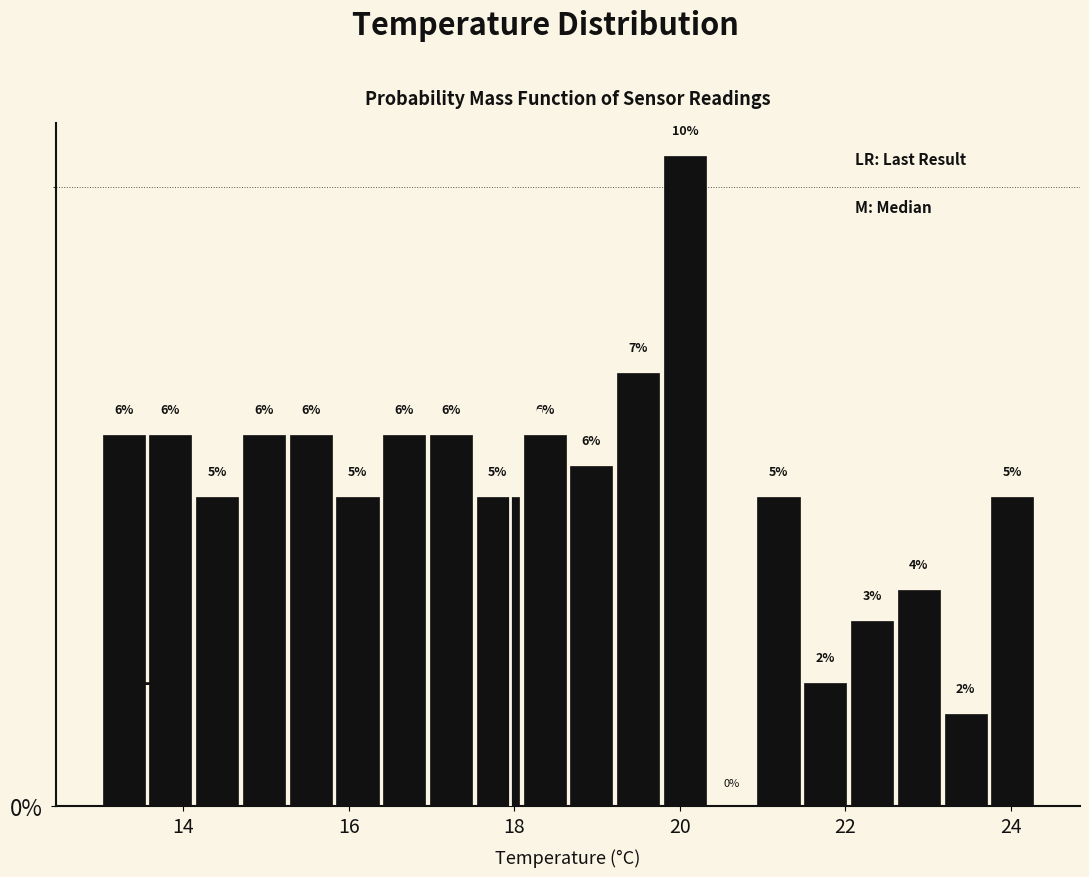

Around what value on the x-axis is the tallest bar? Give the approximate position of its centre, as read against the axis.

20.0